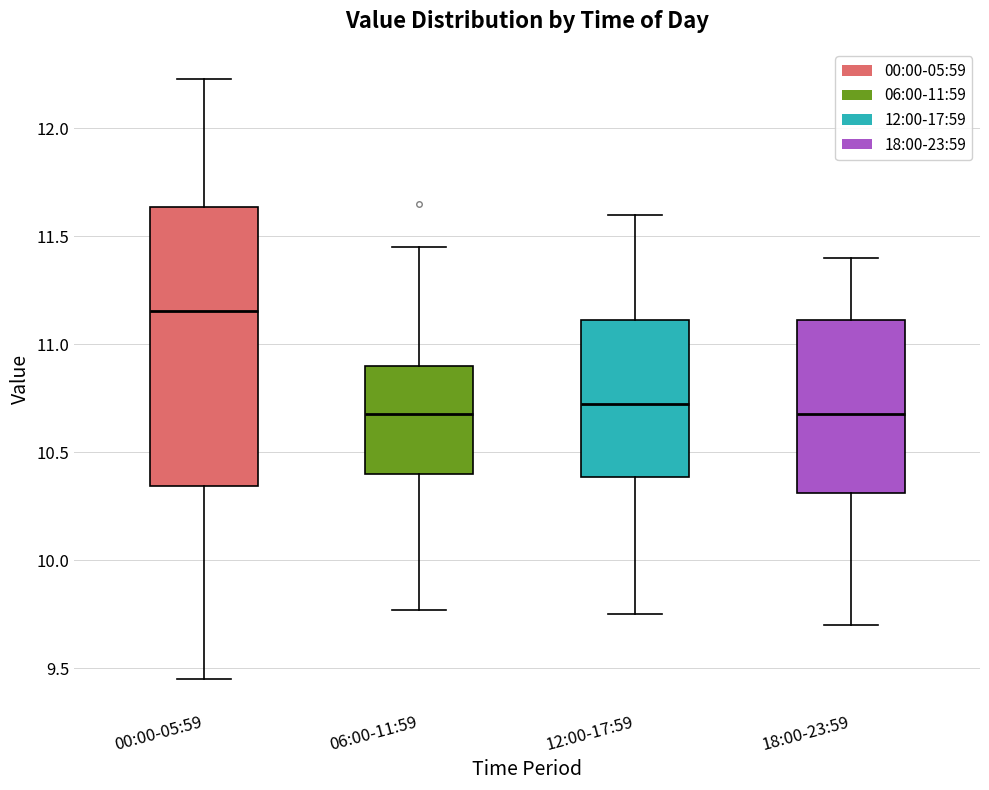

Reading left to right, transcribe this box plot: for each box, give where its median line is, the range the box spans, and where its two whiskers end, as read against the y-axis. The values are not printed on the chart, so give them approximately, as read against the axis.

00:00-05:59: median 11.15, box 10.35 to 11.65, whiskers 9.45 to 12.25
06:00-11:59: median 10.70, box 10.40 to 10.90, whiskers 9.75 to 11.45
12:00-17:59: median 10.75, box 10.40 to 11.10, whiskers 9.75 to 11.60
18:00-23:59: median 10.70, box 10.30 to 11.10, whiskers 9.70 to 11.40